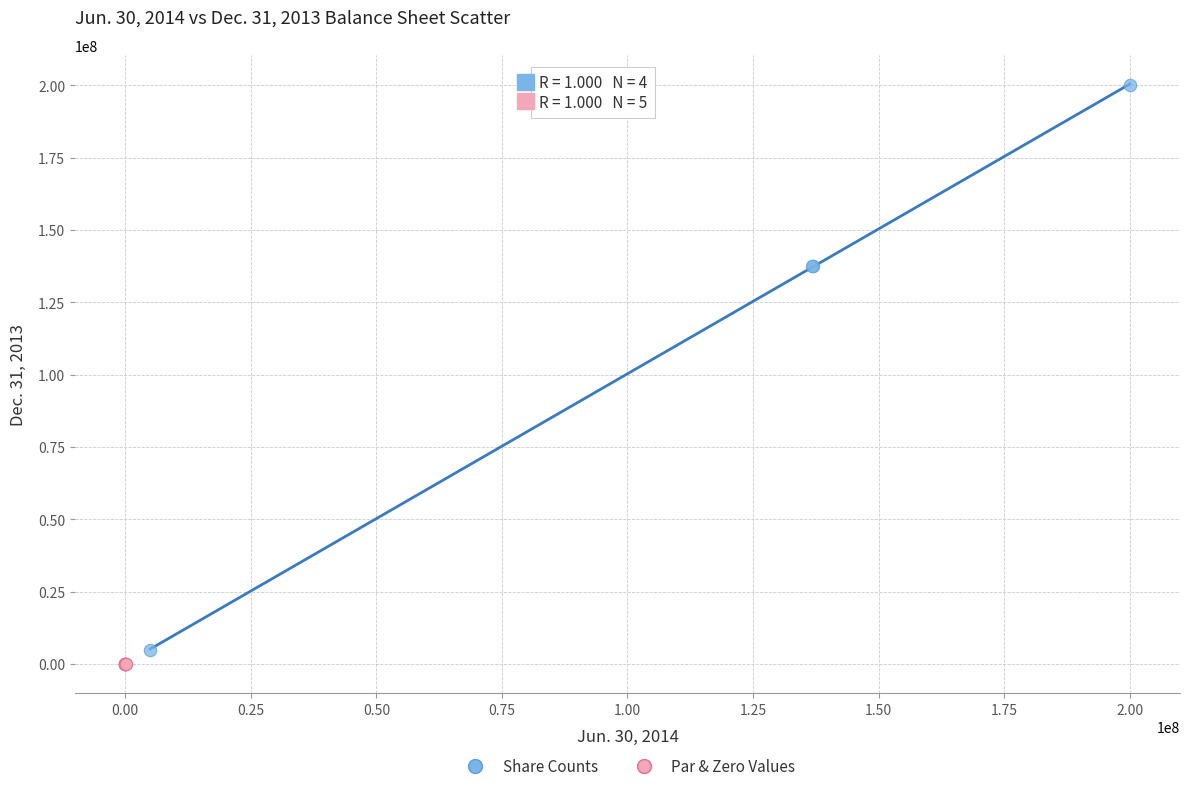

Which series has the largest Y range (max minus min)?

Share Counts